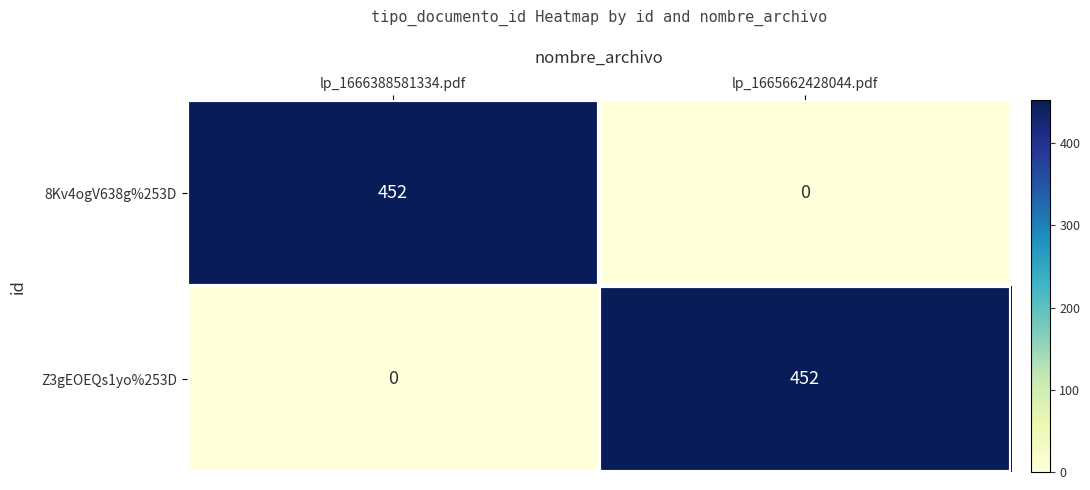

What value does the 8Kv4ogV638g%253D series have at lp_1666388581334.pdf, to the nearest 5?

450